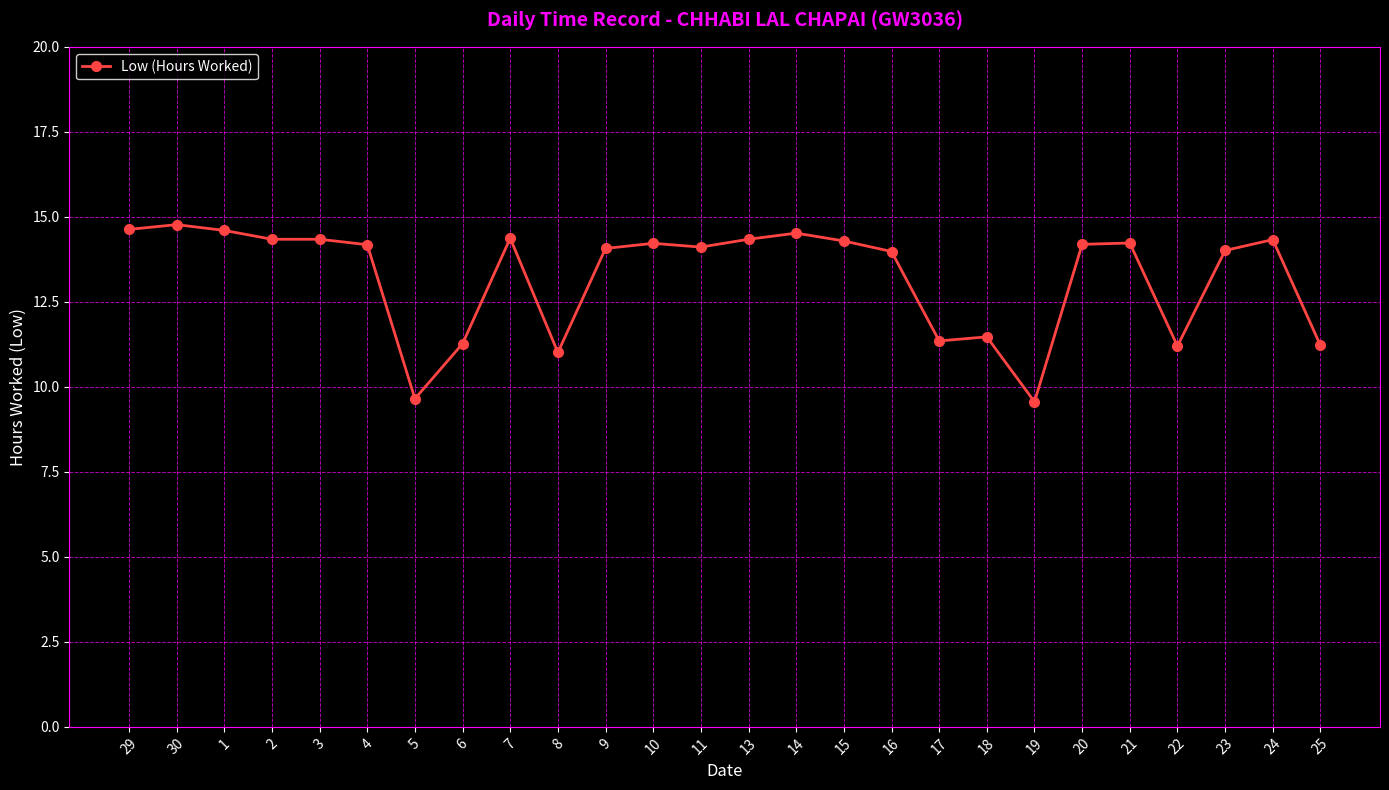

How many lines are shown in the chart?

1